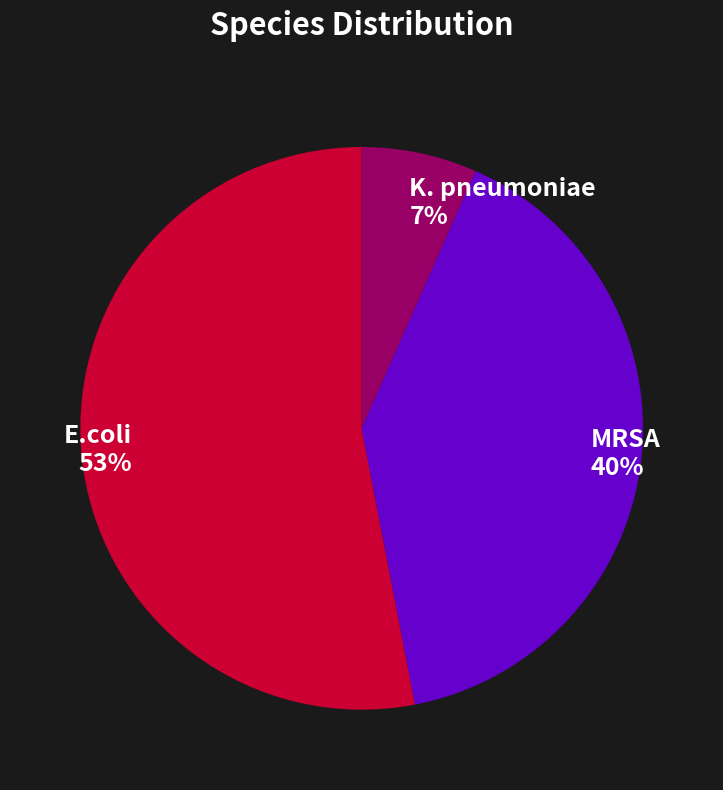

Is it true that MRSA is 40% of the pie?

True